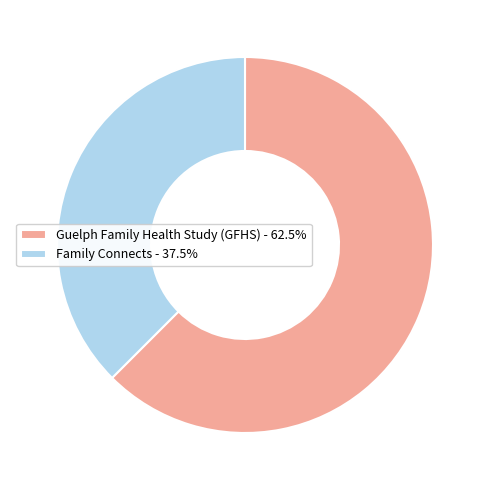

What is the ratio of the value at Guelph Family Health Study (GFHS) - 62.5% to the value at Family Connects - 37.5%?

1.7